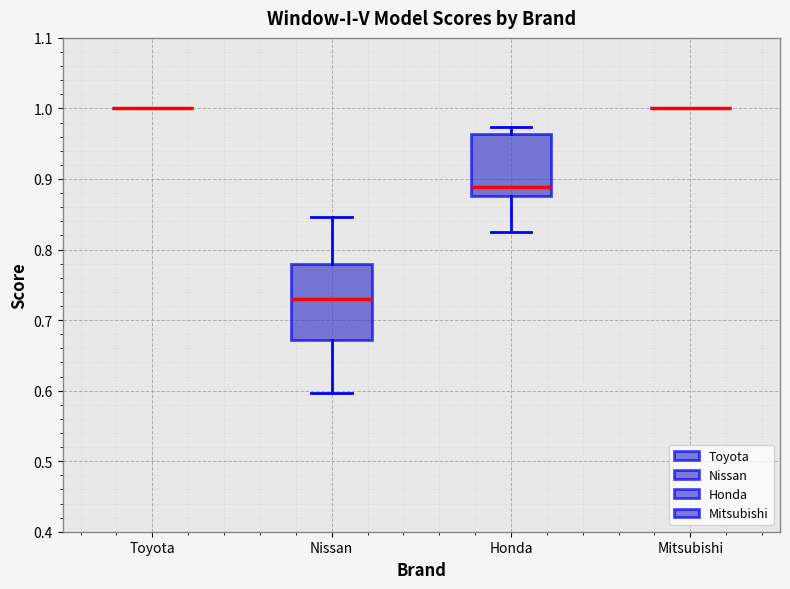

Which box is the tallest, from its lower edge to its upper edge?

Nissan